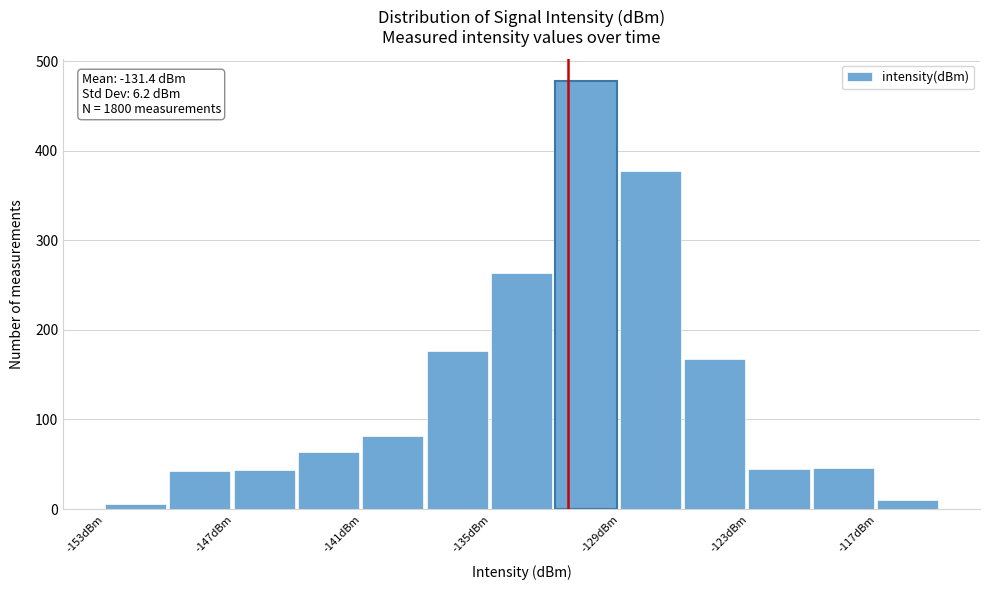

Around what value on the x-axis is the tallest bar? Give the approximate position of its centre, as read against the axis.

-131